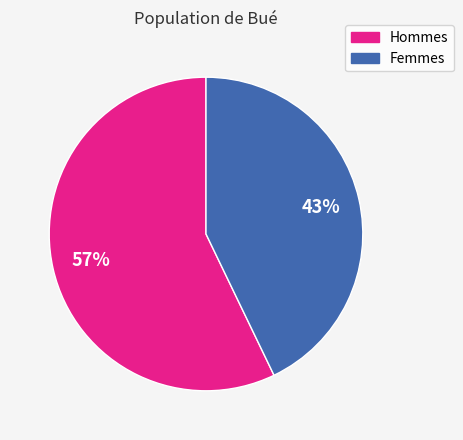

How many slices are in this pie chart?

2